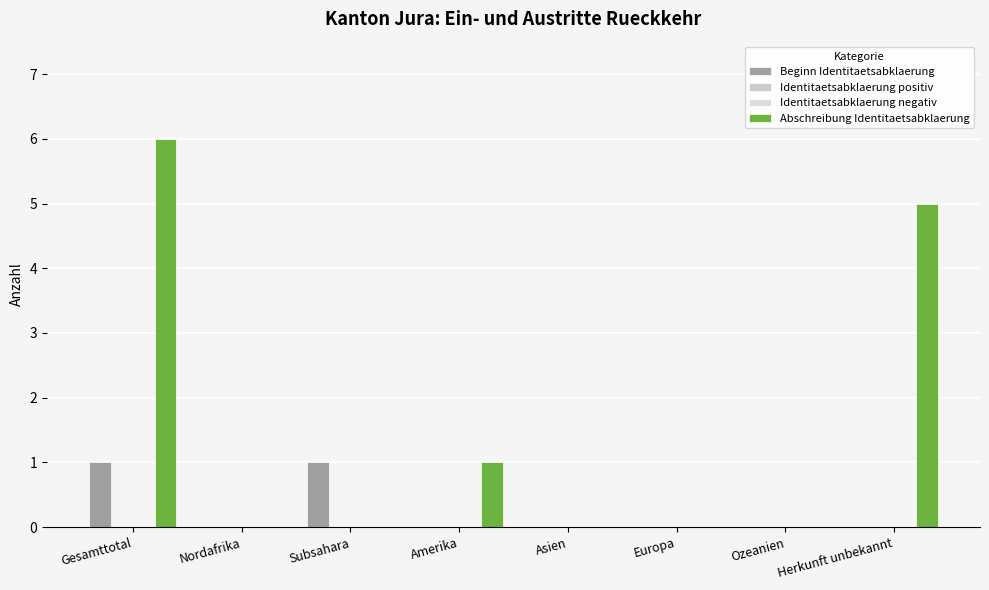

How many data points does each series have?

8